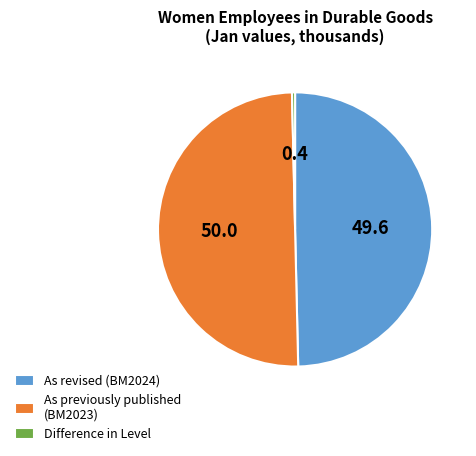

Is the sum of As previously published (BM2023) and Difference in Level greater than half?

Yes